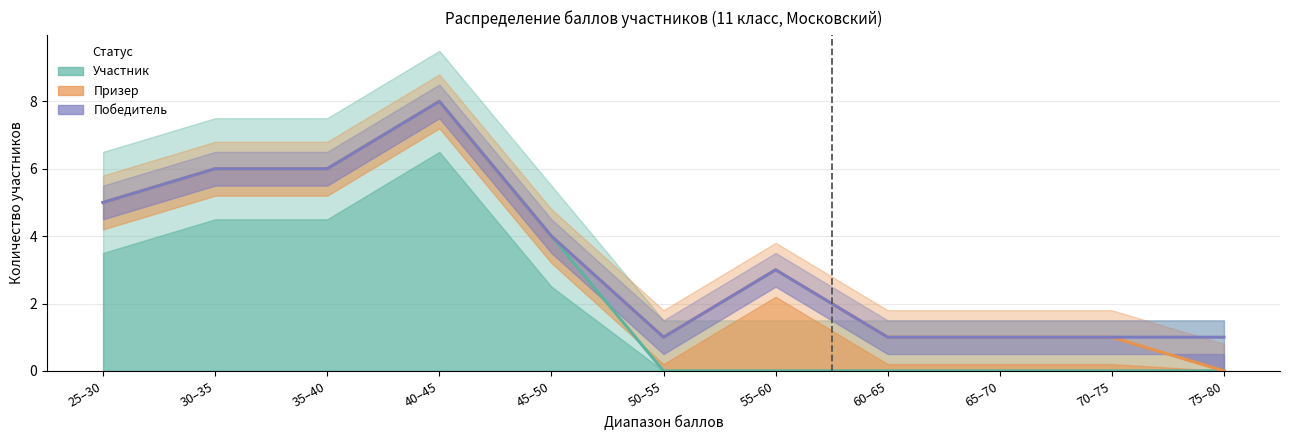

At which label is Победитель closest to 4?

45–50